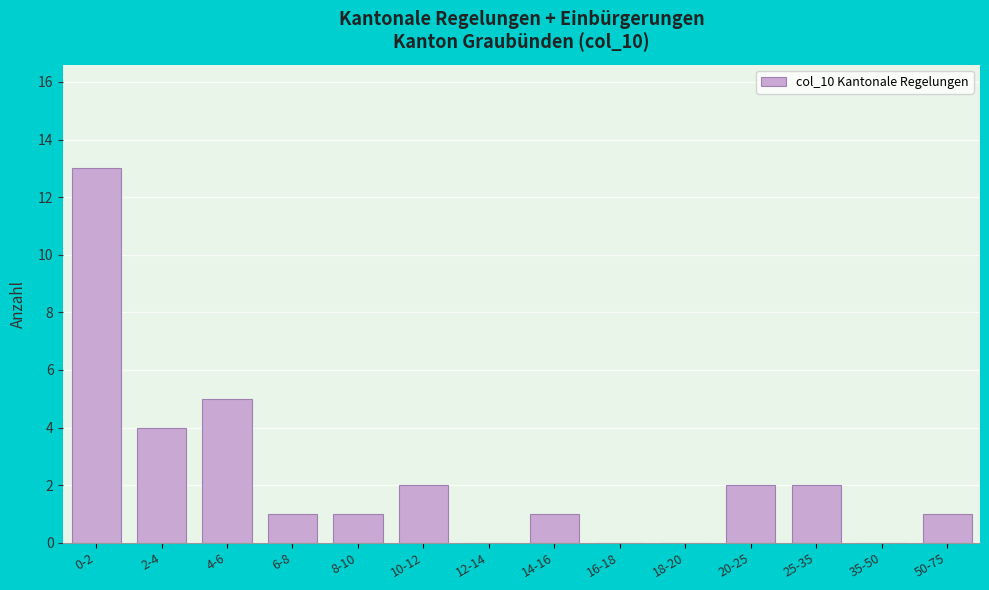

Reading left to right, transcribe all the data shown in this chart.

0-2=13	2-4=4	4-6=5	6-8=1	8-10=1	10-12=2	12-14=0	14-16=1	16-18=0	18-20=0	20-25=2	25-35=2	35-50=0	50-75=1